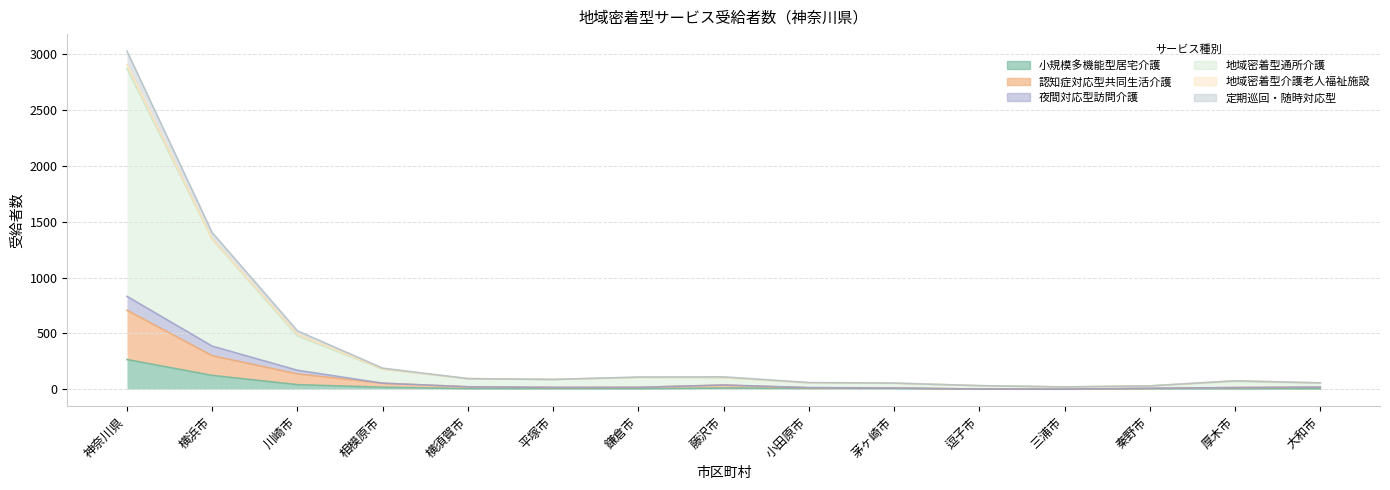

The value of 小規模多機能型居宅介護 at 小田原市 is 8. True or false?

True